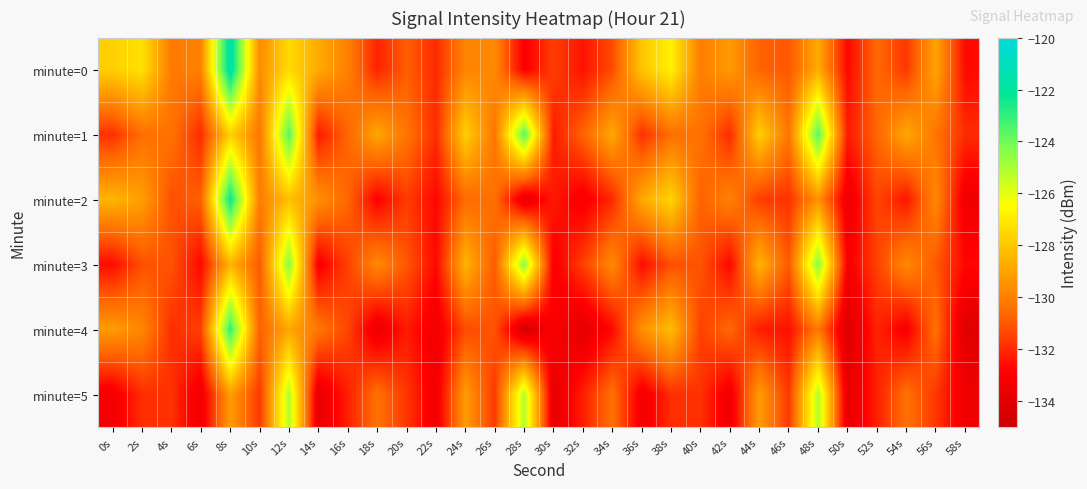

How many distinct data groups are displayed?

6